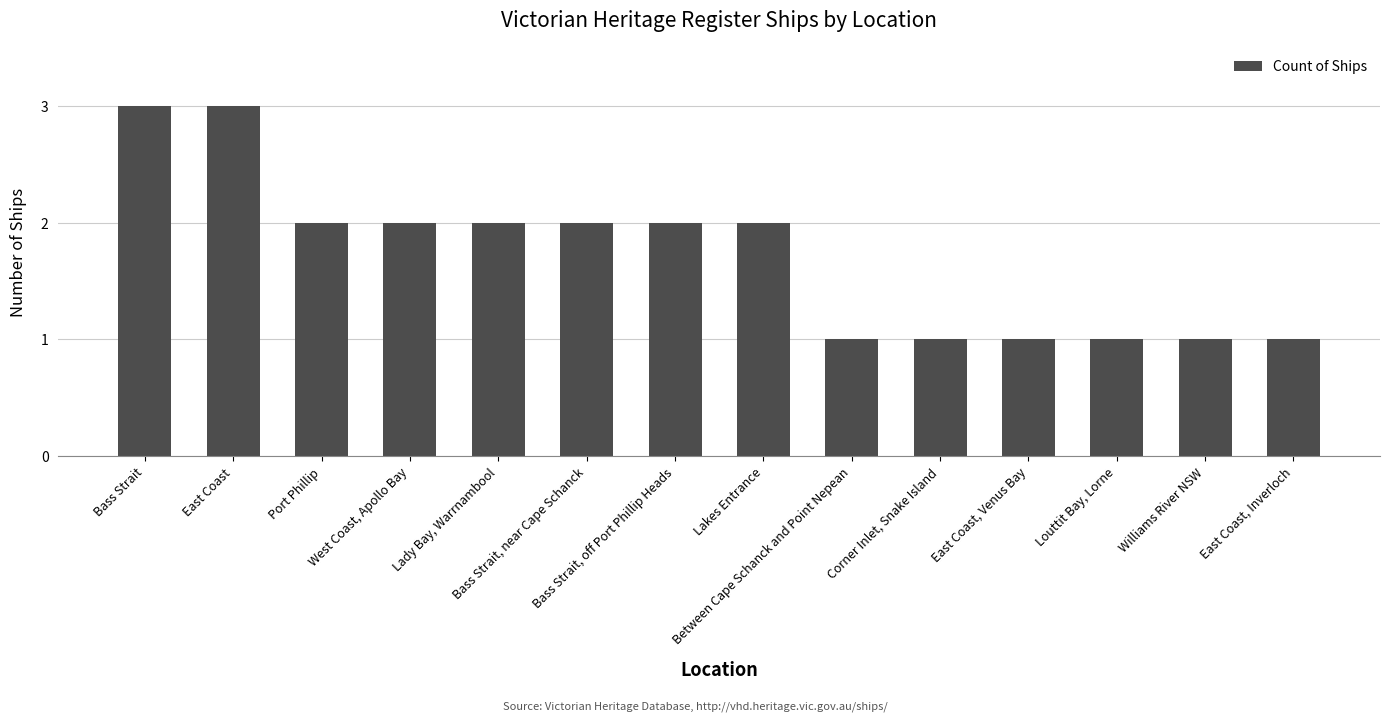

How many data points does each series have?

14